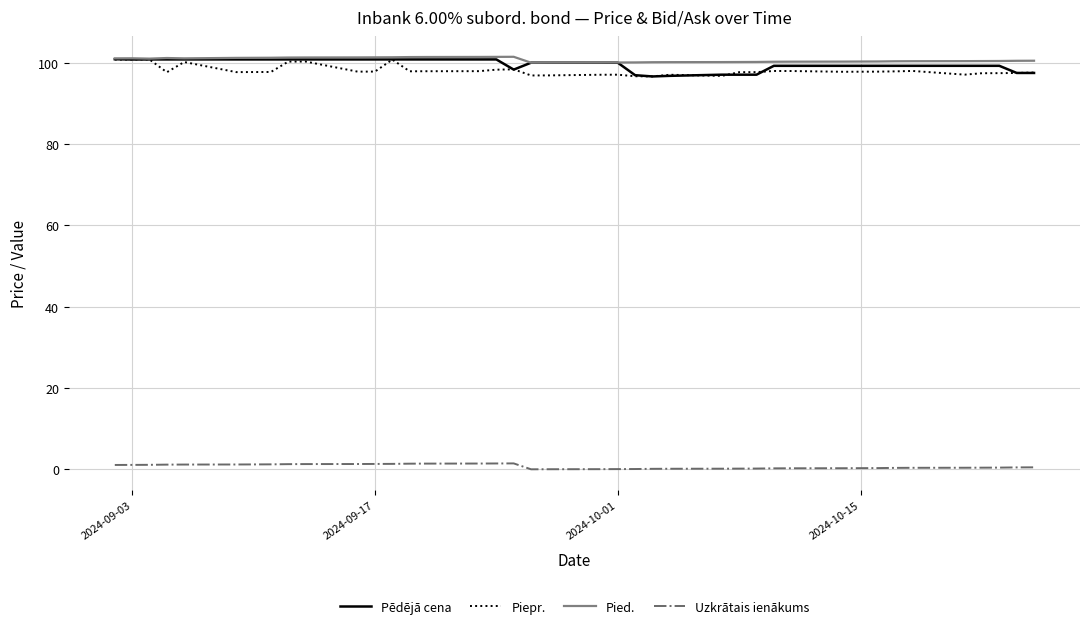

True or false: Pēdējā cena and Uzkrātais ienākums intersect in this chart.

False